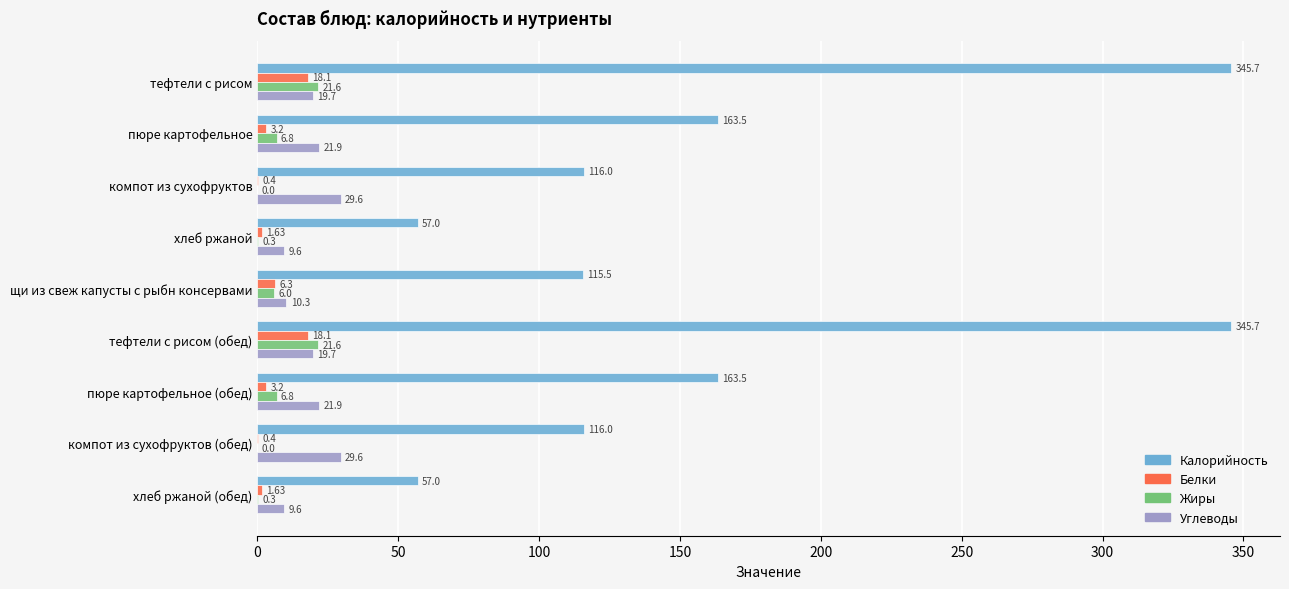

What is the sum of all Жиры values?

63.4